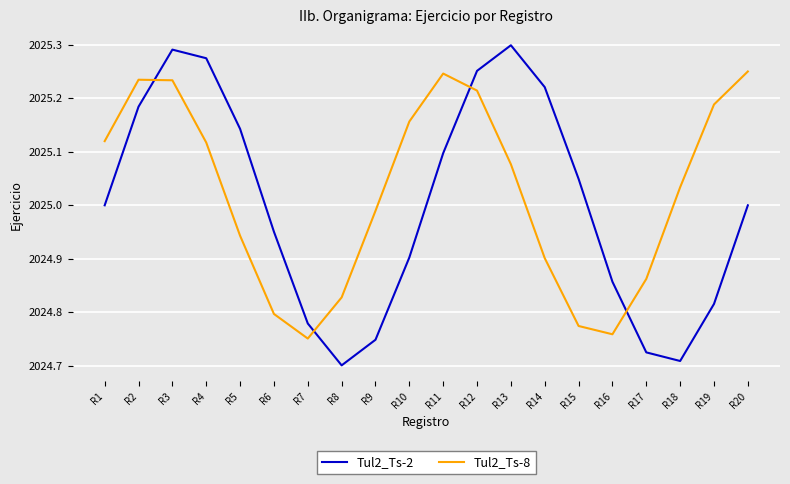

What is the difference between the Tul2_Ts-2 values at R15 and R18?

0.3